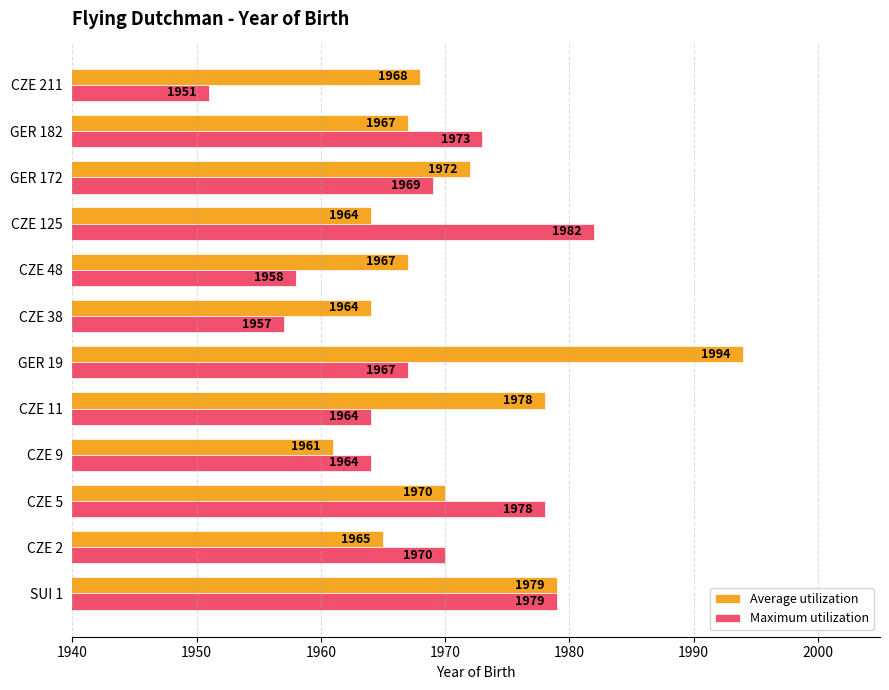

What is the sum of all Maximum utilization values?

23612